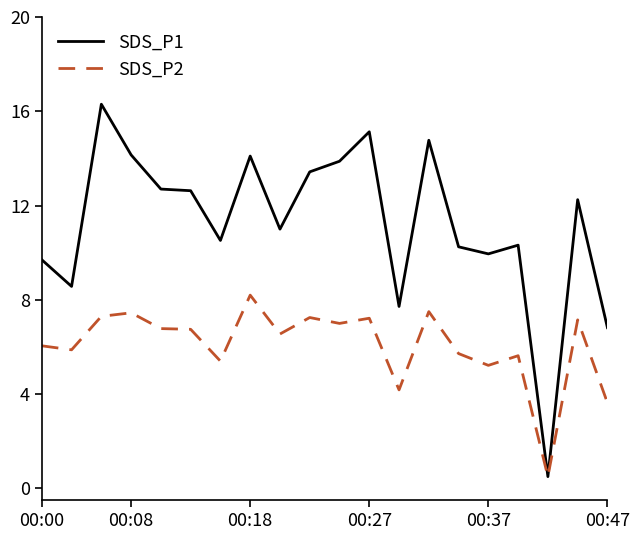

Which series has the largest total across all categories?

SDS_P1